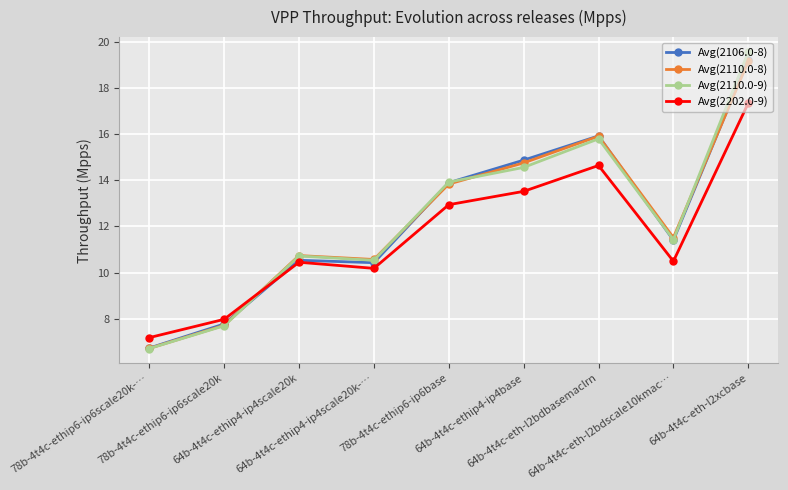

At which label is Avg(2202.0-9) closest to 12?

78b-4t4c-ethip6-ip6base